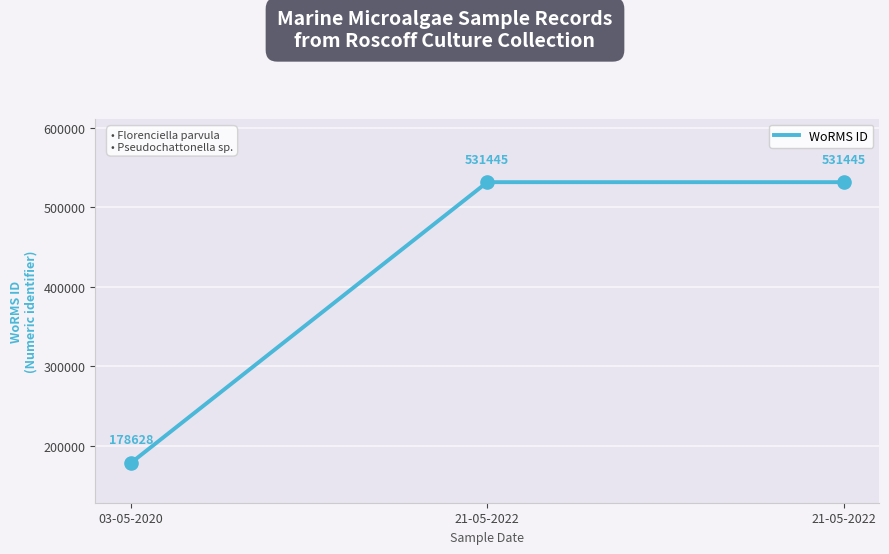

What is the change in value from 03-05-2020 to 21-05-2022?

+352817